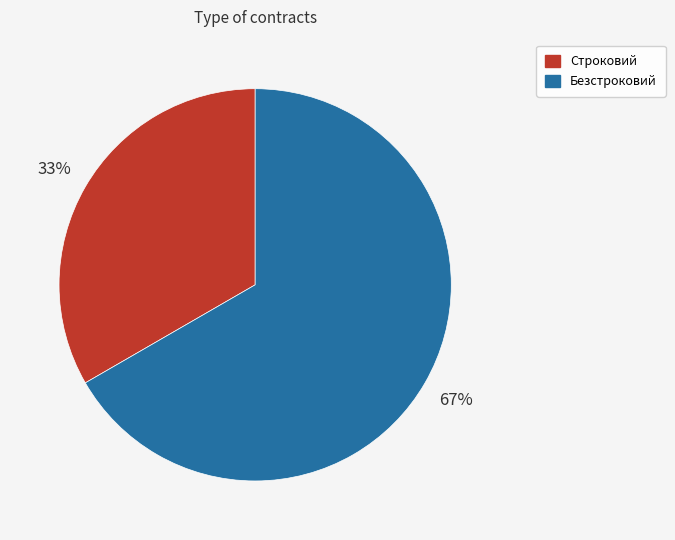

Which has a higher value, Безстроковий or Строковий?

Безстроковий